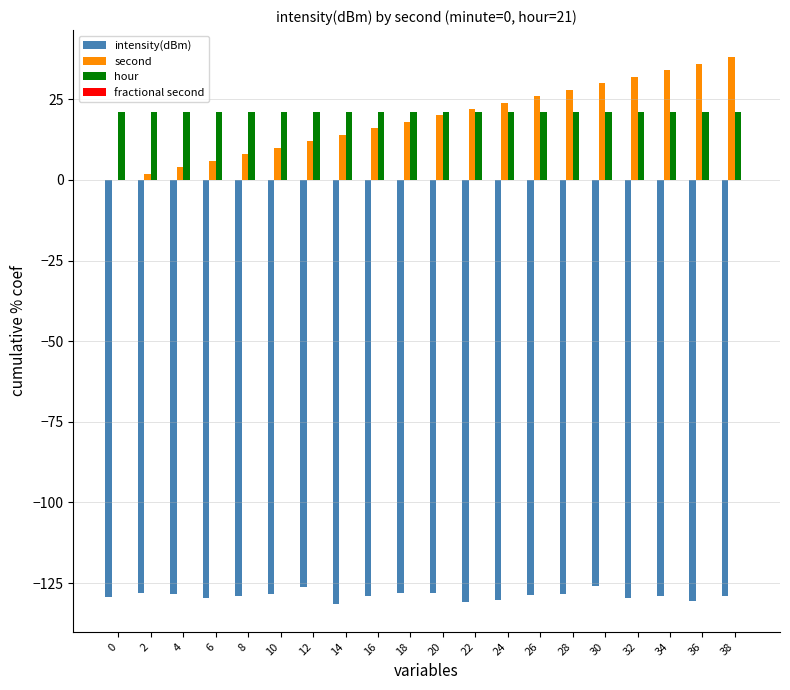

The hour series shows 21.0 at 22. True or false?

True